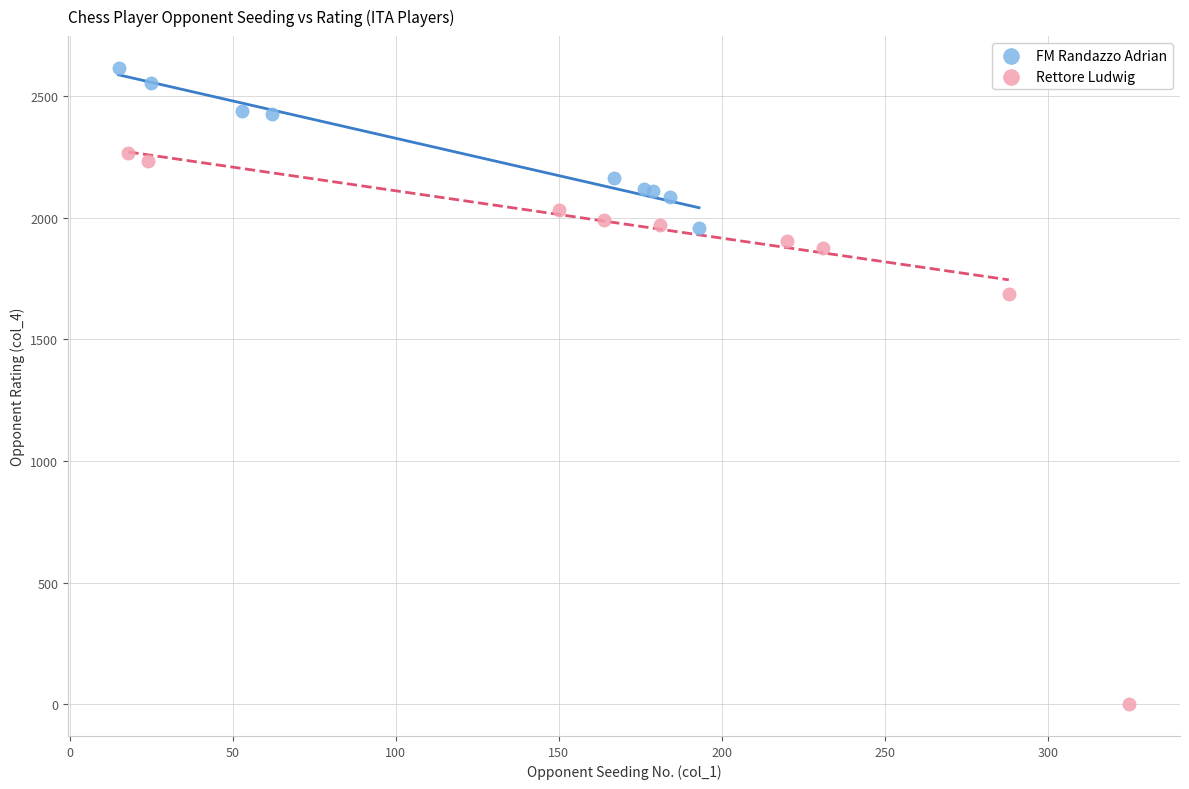

Which series has the largest Y range (max minus min)?

Rettore Ludwig